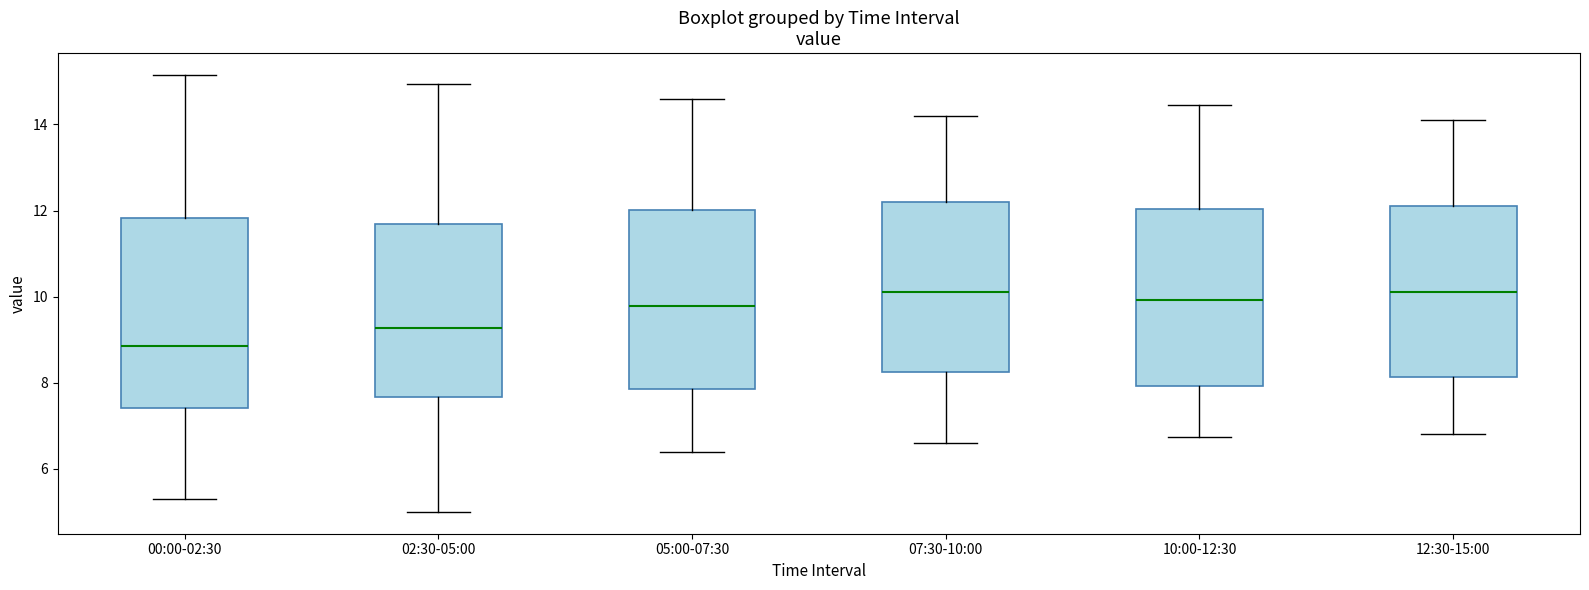

Reading left to right, transcribe this box plot: for each box, give where its median line is, the range the box spans, and where its two whiskers end, as read against the y-axis. The values are not printed on the chart, so give them approximately, as read against the axis.

00:00-02:30: median 8.8, box 7.4 to 11.8, whiskers 5.4 to 15.2
02:30-05:00: median 9.2, box 7.6 to 11.6, whiskers 5.0 to 15.0
05:00-07:30: median 9.8, box 7.8 to 12.0, whiskers 6.4 to 14.6
07:30-10:00: median 10.2, box 8.2 to 12.2, whiskers 6.6 to 14.2
10:00-12:30: median 10.0, box 8.0 to 12.0, whiskers 6.8 to 14.4
12:30-15:00: median 10.2, box 8.2 to 12.2, whiskers 6.8 to 14.2